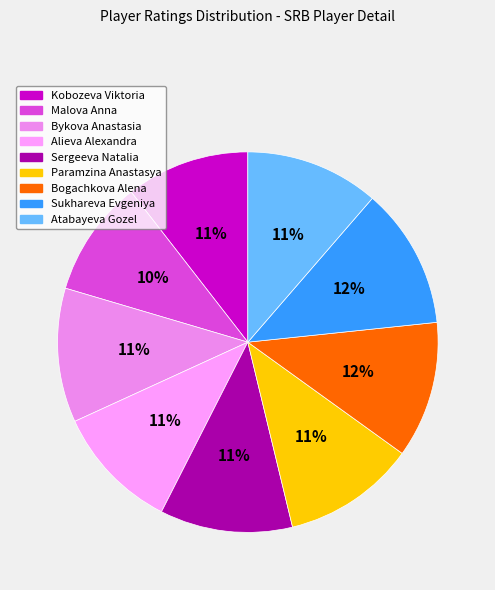

Is it true that Sergeeva Natalia is 11% of the pie?

True